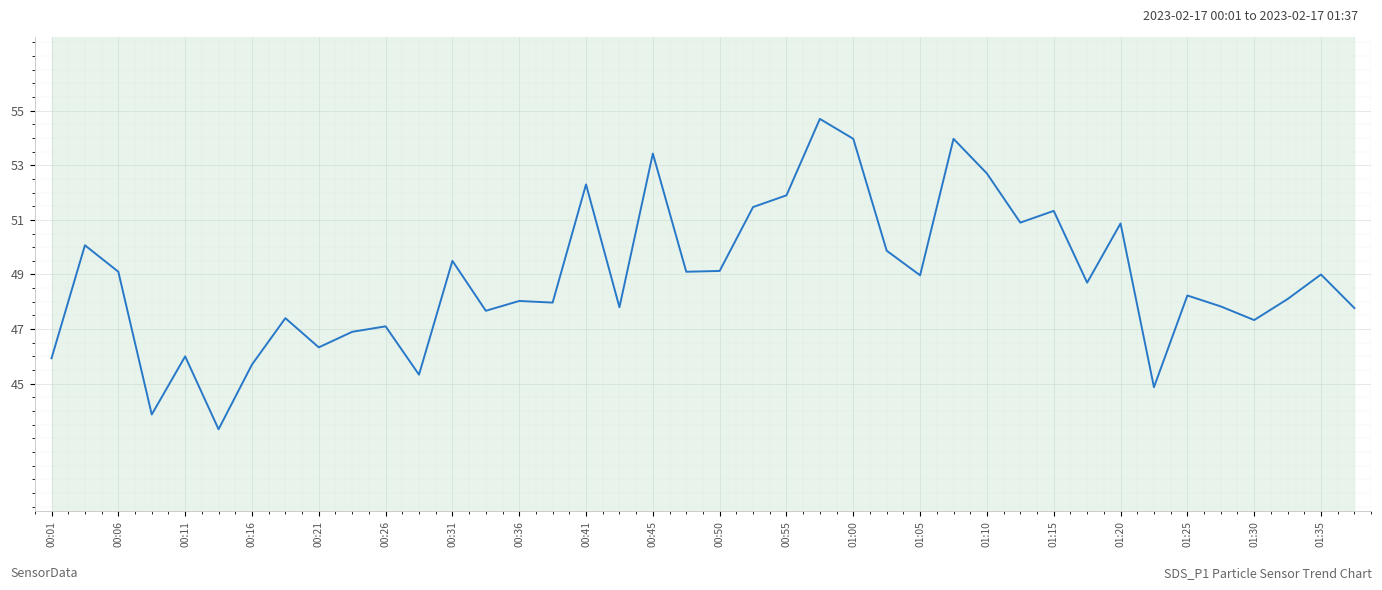

What is the difference between the maximum and minimum values?

11.4